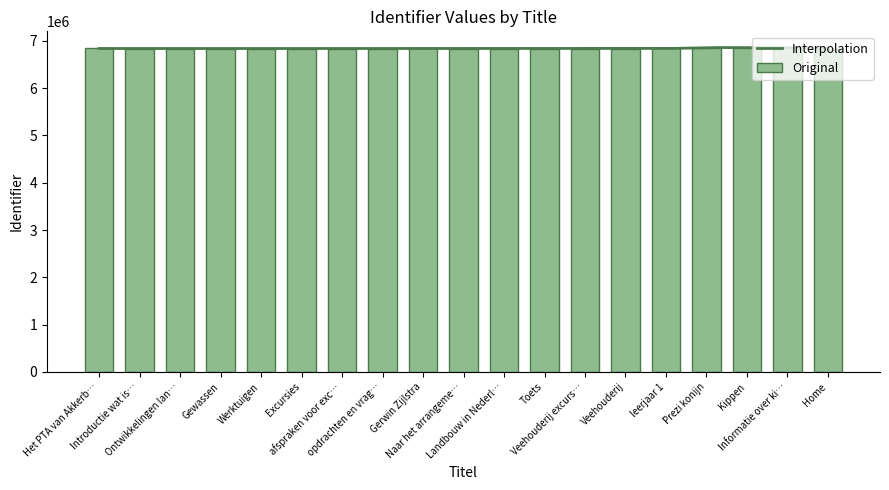

Reading left to right, what are all the values shown in this chart?

6838843	6838546	6838549	6838567	6838569	6838571	6838572	6838574	6839800	6838578	6838579	6838722	6838723	6838724	6838832	6857016	6857026	6857068	6838728